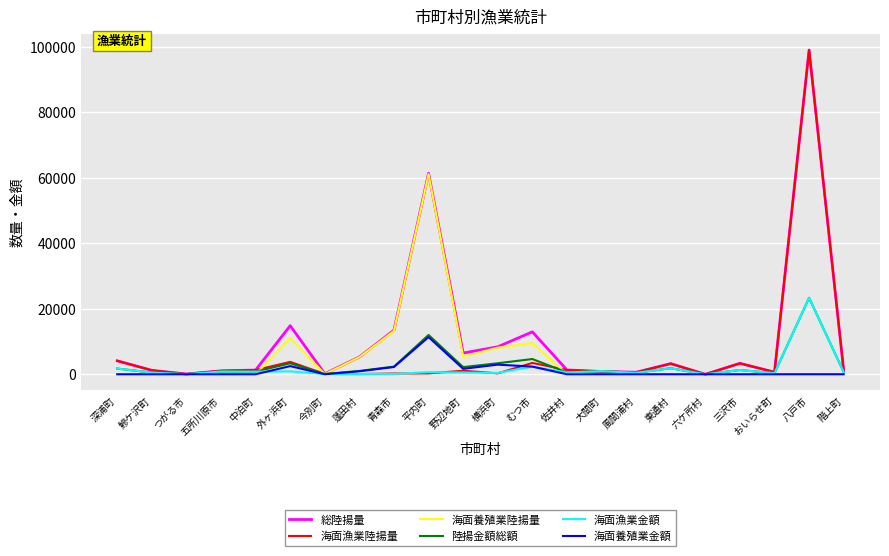

Between 青森市 and 風間浦村, which series saw the biggest shift?

海面養殖業陸揚量